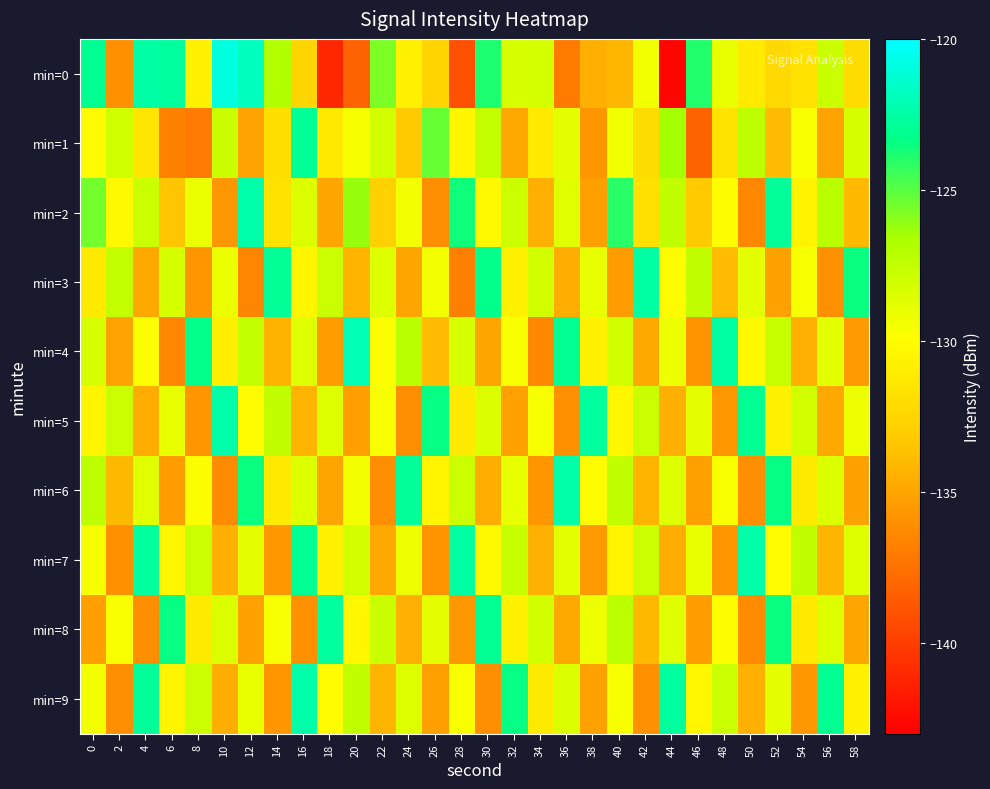

Reading right to left, what are all the values shown in this chart?

min=0: 58=-132.1	56=-127.8	54=-131.7	52=-132.3	50=-131.2	48=-129.0	46=-124.0	44=-142.7	42=-129.4	40=-134.2	38=-134.5	36=-137.0	34=-128.2	32=-128.3	30=-123.8	28=-139.0	26=-132.6	24=-130.7	22=-125.7	20=-138.2	18=-141.1	16=-132.6	14=-126.9	12=-121.8	10=-120.9	8=-130.7	6=-122.7	4=-122.5	2=-136.0	0=-123.0
min=1: 58=-128.3	56=-135.1	54=-129.7	52=-133.9	50=-127.4	48=-131.6	46=-138.2	44=-126.5	42=-132.1	40=-129.3	38=-135.7	36=-128.9	34=-131.2	32=-134.8	30=-127.6	28=-130.4	26=-125.3	24=-133.2	22=-128.1	20=-129.5	18=-131.2	16=-122.9	14=-131.9	12=-135.1	10=-127.8	8=-137.1	6=-136.7	4=-131.5	2=-128.1	0=-130.1
min=2: 58=-134.0	56=-127.2	54=-130.6	52=-122.8	50=-136.4	48=-129.9	46=-133.2	44=-127.5	42=-131.8	40=-124.1	38=-135.3	36=-128.7	34=-134.5	32=-127.9	30=-130.3	28=-123.6	26=-136.1	24=-129.4	22=-132.8	20=-126.2	18=-134.9	16=-128.5	14=-131.7	12=-122.3	10=-135.6	8=-129.1	6=-133.4	4=-127.8	2=-130.2	0=-125.5
min=3: 58=-123.5	56=-136.0	54=-129.6	52=-135.2	50=-128.8	48=-133.9	46=-127.5	44=-130.1	42=-122.6	40=-135.4	38=-129.0	36=-134.6	34=-128.1	32=-130.7	30=-123.2	28=-136.8	26=-129.4	24=-135.0	22=-128.6	20=-134.2	18=-127.8	16=-130.4	14=-122.9	12=-136.5	10=-129.1	8=-135.7	6=-128.3	4=-134.8	2=-127.6	0=-131.2
min=4: 58=-135.5	56=-128.8	54=-134.4	52=-127.7	50=-130.3	48=-122.6	46=-135.9	44=-129.2	42=-134.8	40=-128.1	38=-130.7	36=-123.0	34=-136.4	32=-129.7	30=-135.0	28=-128.3	26=-133.9	24=-127.2	22=-129.8	20=-122.1	18=-135.4	16=-128.7	14=-134.3	12=-127.6	10=-130.9	8=-123.2	6=-136.5	4=-129.8	2=-135.1	0=-128.4
min=5: 58=-129.2	56=-134.8	54=-128.1	52=-130.7	50=-123.0	48=-135.6	46=-128.9	44=-134.5	42=-127.8	40=-130.4	38=-122.7	36=-136.0	34=-129.6	32=-135.2	30=-128.5	28=-131.1	26=-123.4	24=-136.1	22=-129.7	20=-135.3	18=-128.6	16=-134.2	14=-127.5	12=-130.1	10=-122.4	8=-135.7	6=-129.0	4=-134.6	2=-127.9	0=-130.5
min=6: 58=-135.2	56=-128.5	54=-131.1	52=-123.4	50=-136.1	48=-129.7	46=-135.3	44=-128.6	42=-134.2	40=-127.5	38=-130.1	36=-122.4	34=-135.7	32=-129.0	30=-134.6	28=-127.9	26=-130.5	24=-122.8	22=-136.1	20=-129.4	18=-135.0	16=-128.6	14=-131.2	12=-123.5	10=-136.2	8=-129.8	6=-135.4	4=-128.7	2=-134.0	0=-127.3
min=7: 58=-128.6	56=-134.2	54=-127.5	52=-130.1	50=-122.4	48=-135.7	46=-129.0	44=-134.6	42=-127.9	40=-130.5	38=-135.5	36=-128.8	34=-134.4	32=-127.7	30=-130.3	28=-122.6	26=-135.9	24=-129.2	22=-134.8	20=-128.1	18=-130.7	16=-123.0	14=-135.6	12=-128.9	10=-134.5	8=-127.8	6=-130.4	4=-122.7	2=-136.0	0=-129.6
min=8: 58=-135.0	56=-128.6	54=-131.2	52=-123.5	50=-136.2	48=-129.8	46=-135.4	44=-128.7	42=-134.0	40=-127.3	38=-129.2	36=-134.8	34=-128.1	32=-130.7	30=-123.0	28=-135.6	26=-128.9	24=-134.5	22=-127.8	20=-130.4	18=-122.7	16=-136.0	14=-129.6	12=-135.2	10=-128.5	8=-131.1	6=-123.4	4=-136.1	2=-129.7	0=-135.3
min=9: 58=-130.7	56=-123.0	54=-135.6	52=-128.9	50=-134.5	48=-127.8	46=-130.4	44=-122.7	42=-136.0	40=-129.6	38=-135.2	36=-128.5	34=-131.1	32=-123.4	30=-136.1	28=-129.7	26=-135.3	24=-128.6	22=-134.2	20=-127.5	18=-130.1	16=-122.4	14=-135.7	12=-129.0	10=-134.6	8=-127.9	6=-130.5	4=-122.8	2=-136.1	0=-129.4